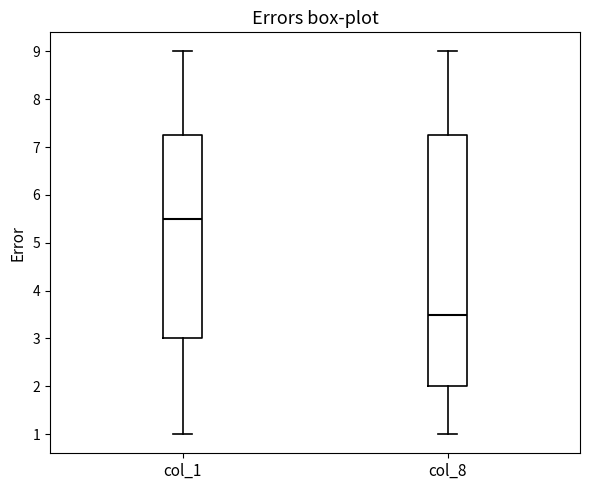

Where does the median line of the box for col_8 sit on the y-axis? The values are not printed on the chart, so give them approximately, as read against the axis.

3.5